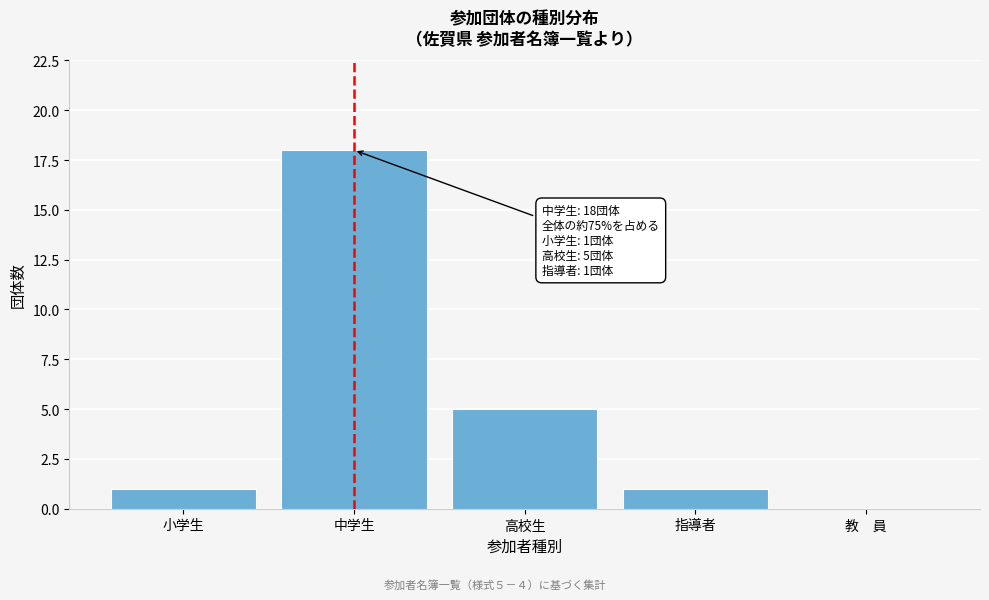

Reading left to right, list all the values displayed in this chart.

小学生=1	中学生=18	高校生=5	指導者=1	教　員=0